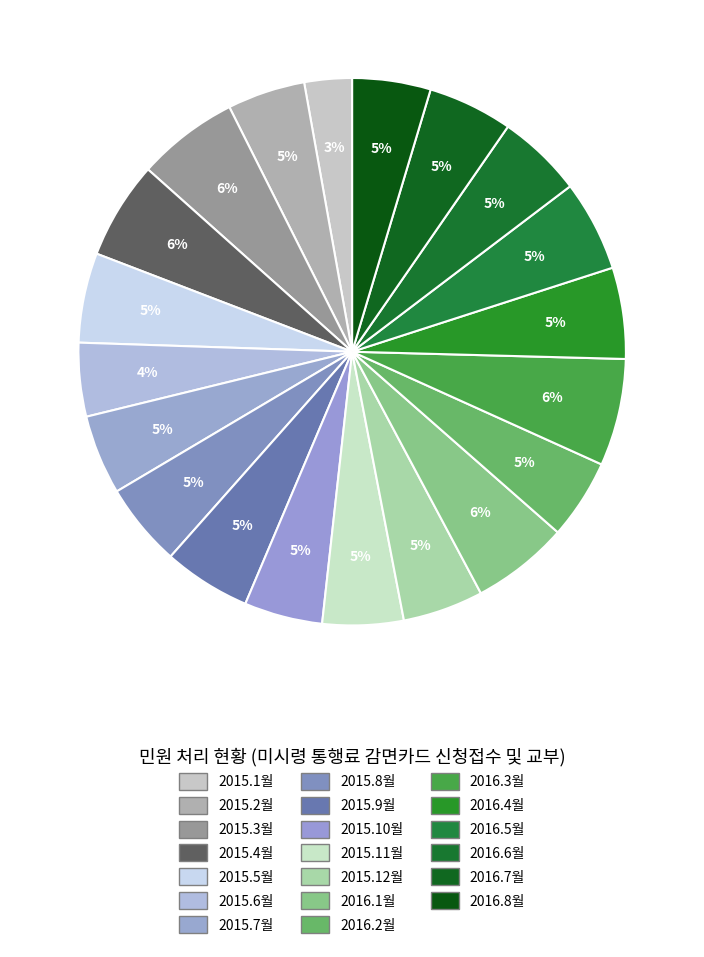

To the nearest percent, what percentage of the pie is 2015.8월?

5%